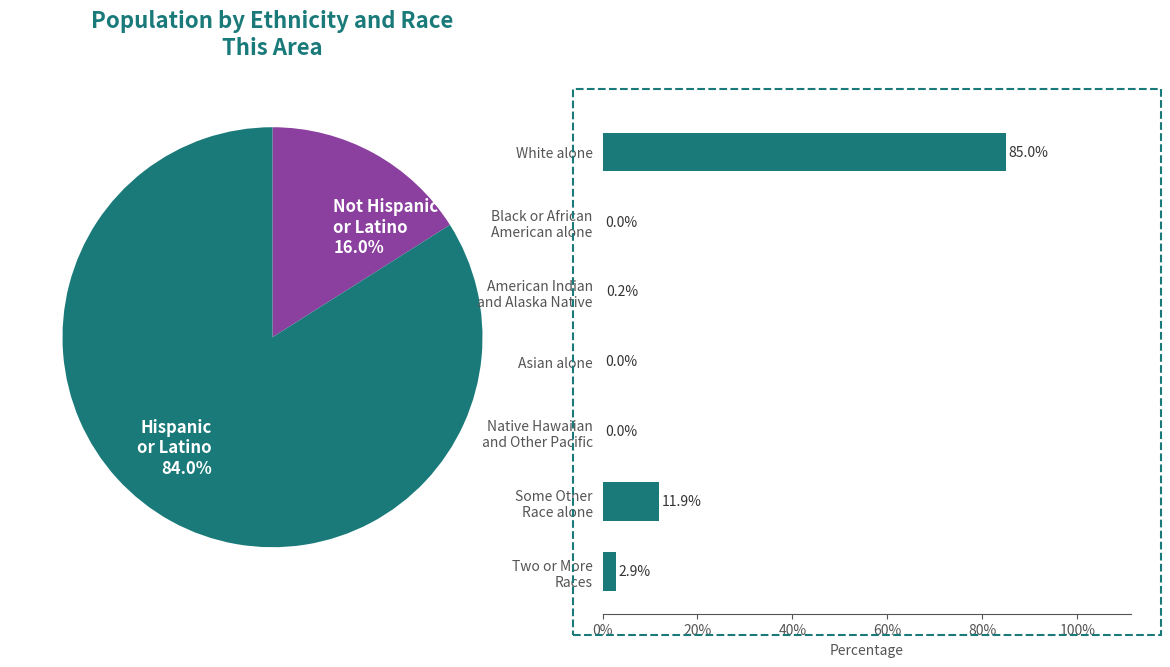

Is there a majority slice in this chart?

Yes